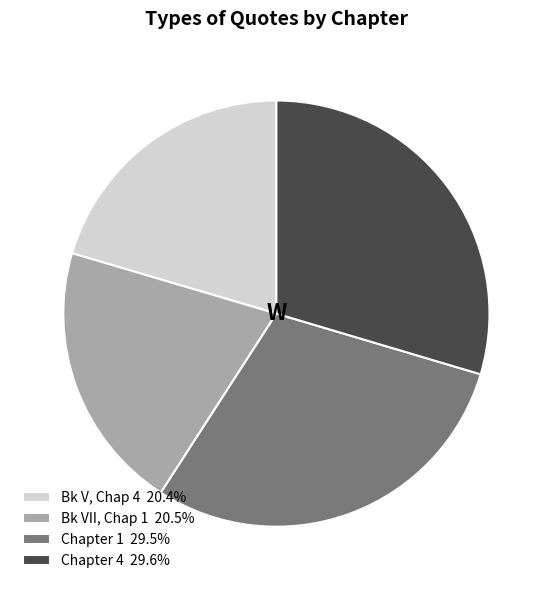

Does Bk V, Chap 4 20.4% account for over 50% of the chart?

No